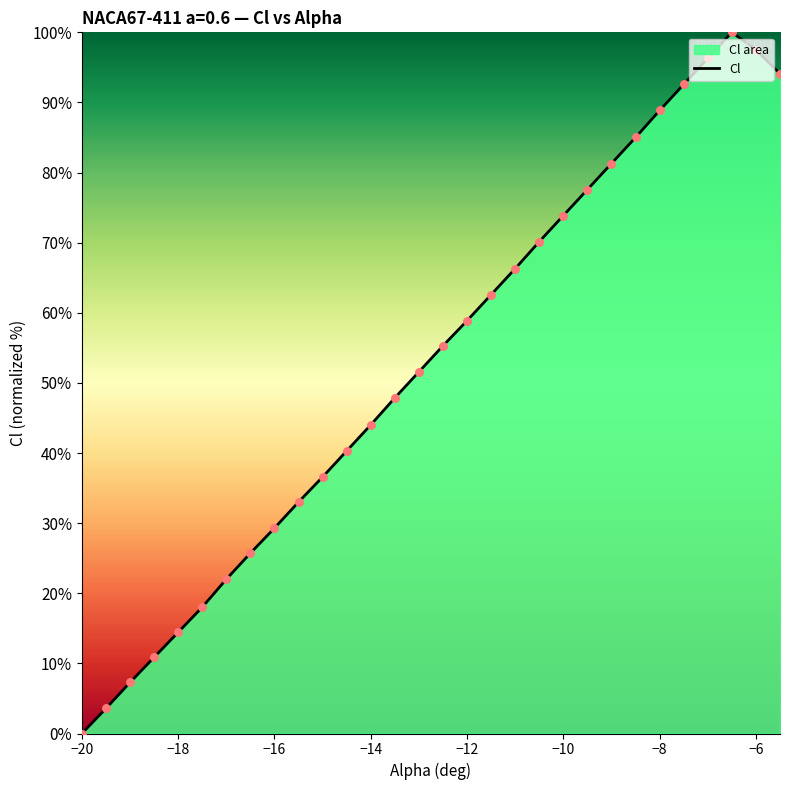

The chart shows a value of 58.9 at −12. True or false?

True